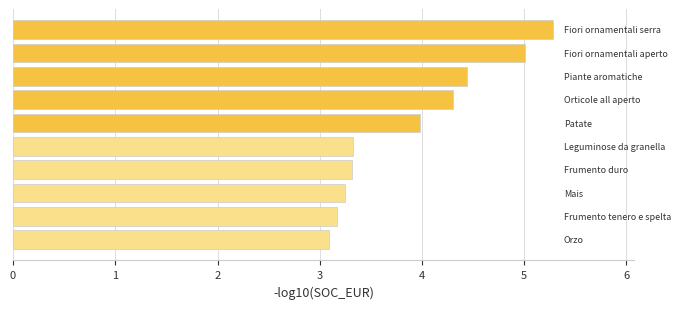

What is the difference between the maximum and minimum values?

2.2